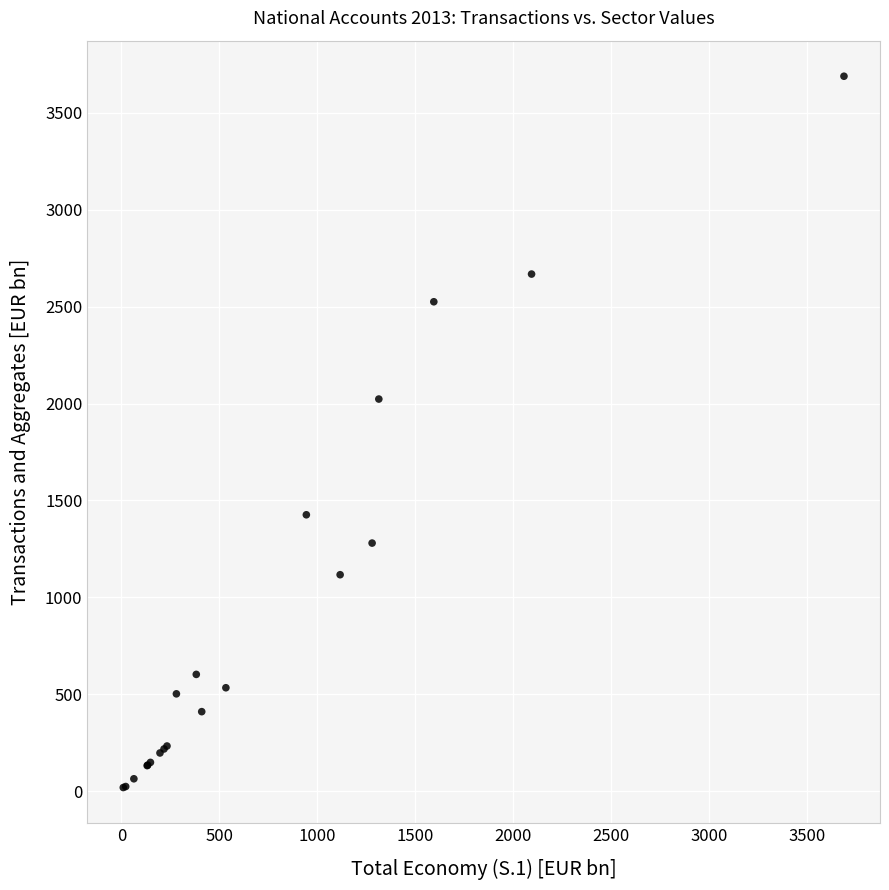

What Y value in the scatter plot is closest to 1854?

2023.5